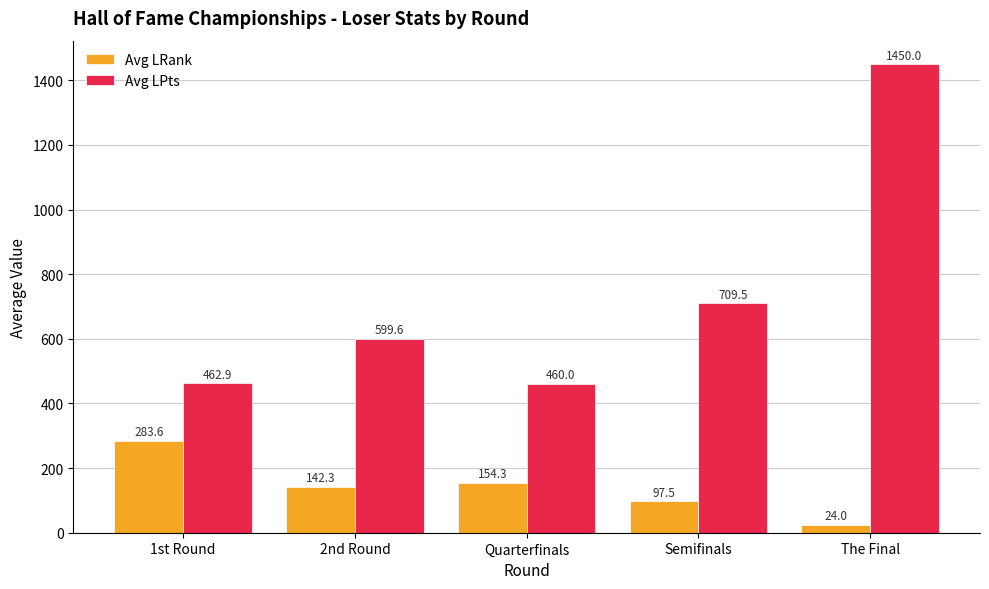

Which series has the largest total across all categories?

Avg LPts